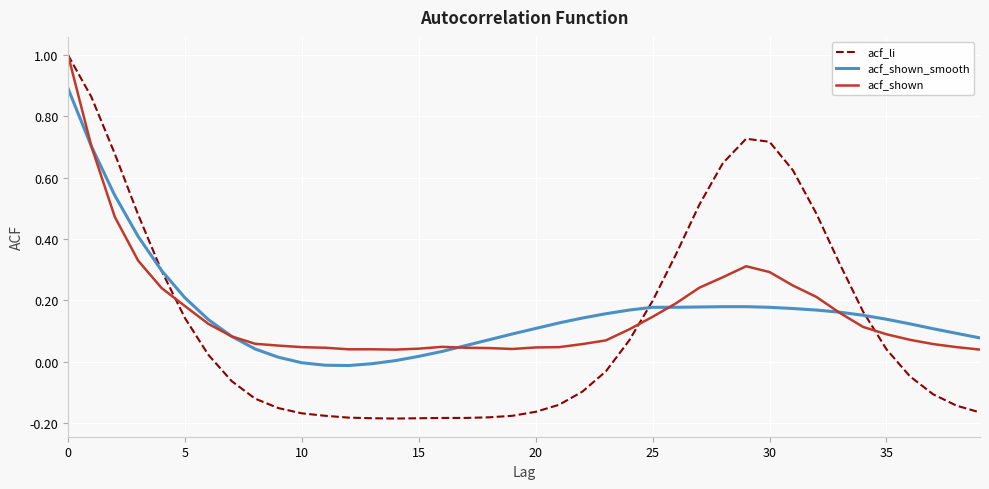

What is the maximum value shown in the chart?

1.0